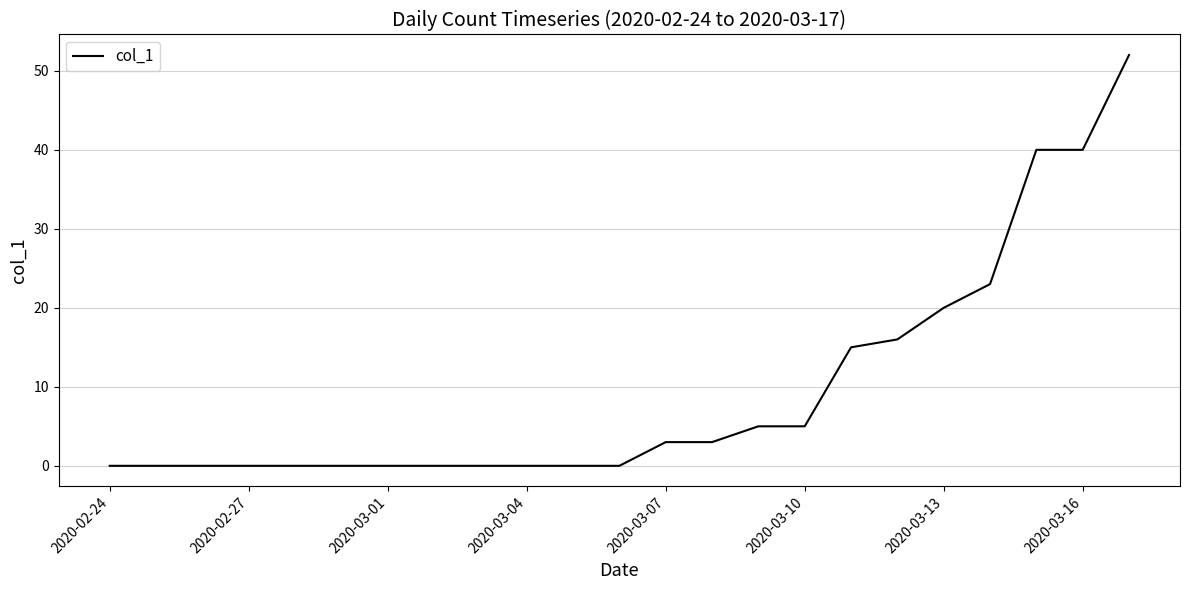

Reading right to left, what are all the values shown in this chart?

52	40	40	23	20	16	15	5	5	3	3	0	0	0	0	0	0	0	0	0	0	0	0